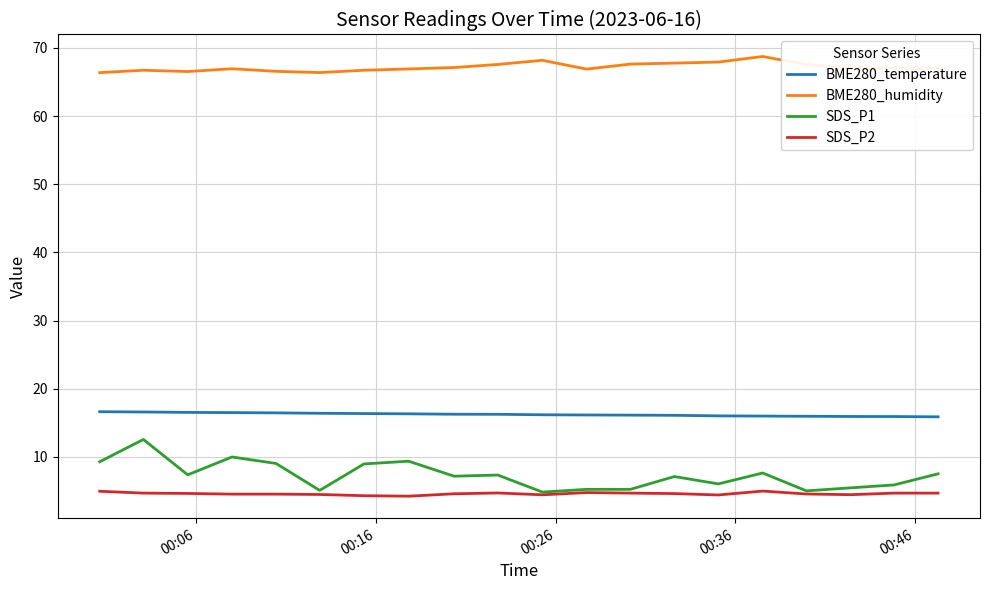

Which series has the largest total across all categories?

BME280_humidity